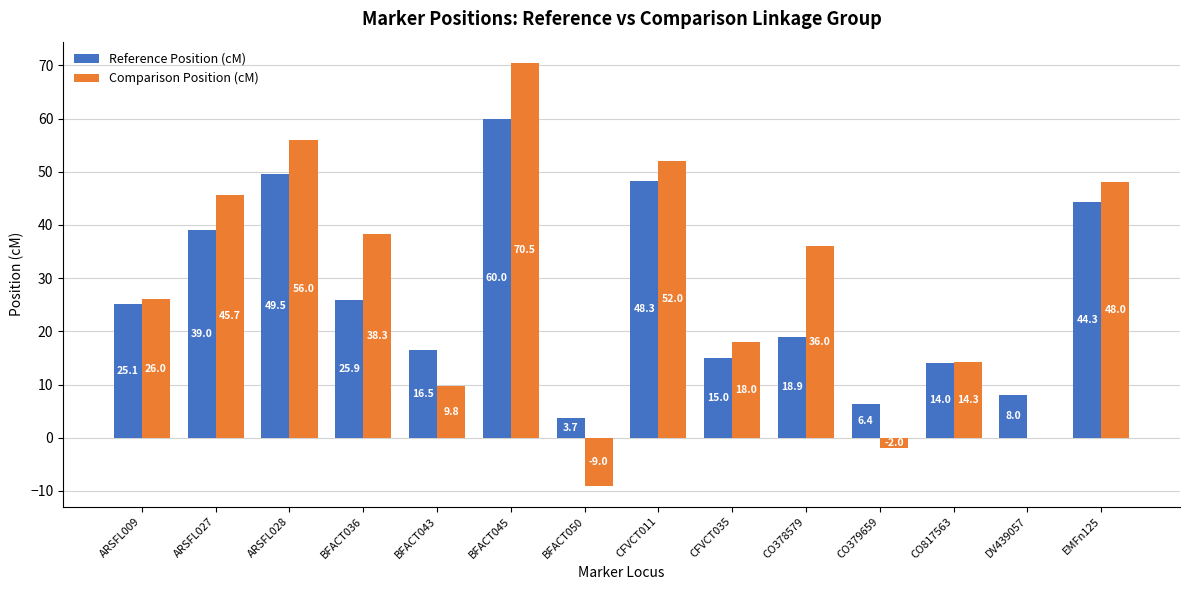

What value does the Reference Position (cM) series have at BFACT045?

60.0